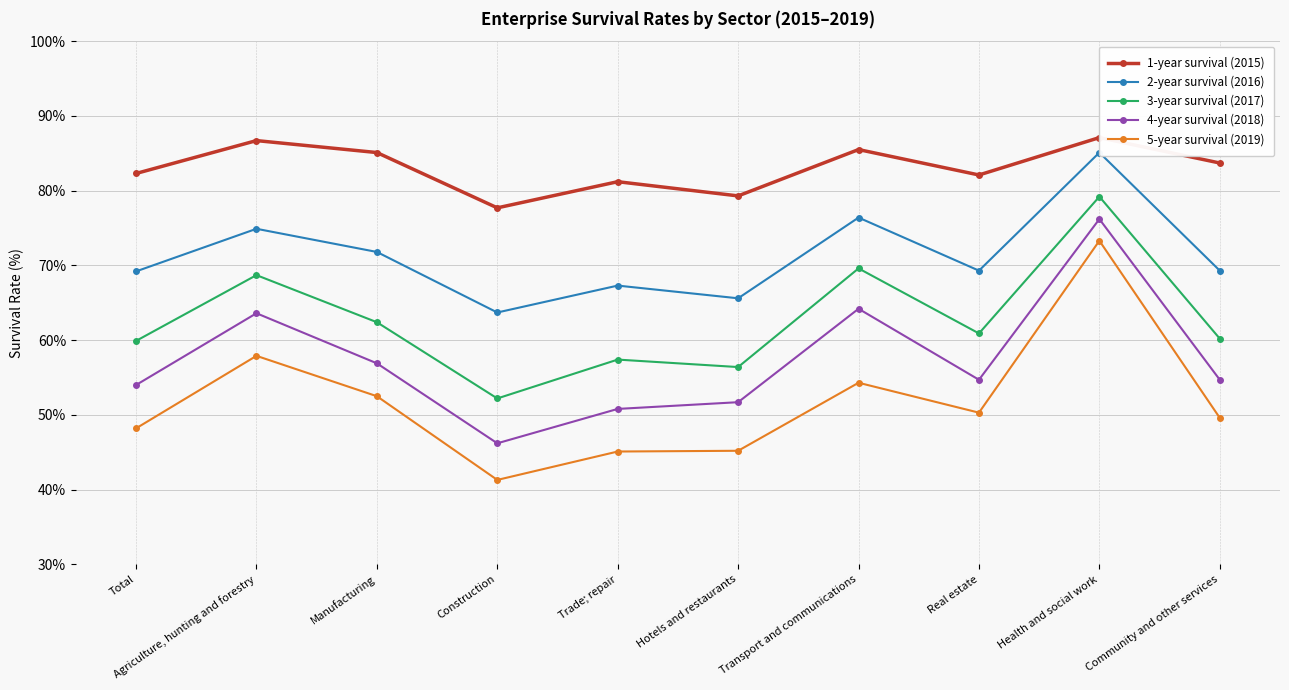

How many data points in 3-year survival (2017) are less than 60?

4